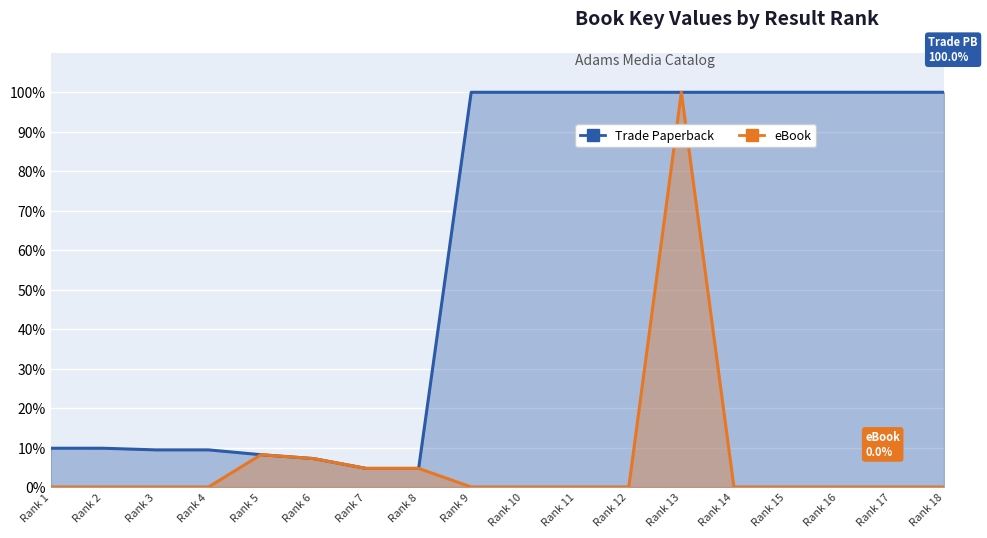

Which series has the largest range (max minus min)?

eBook